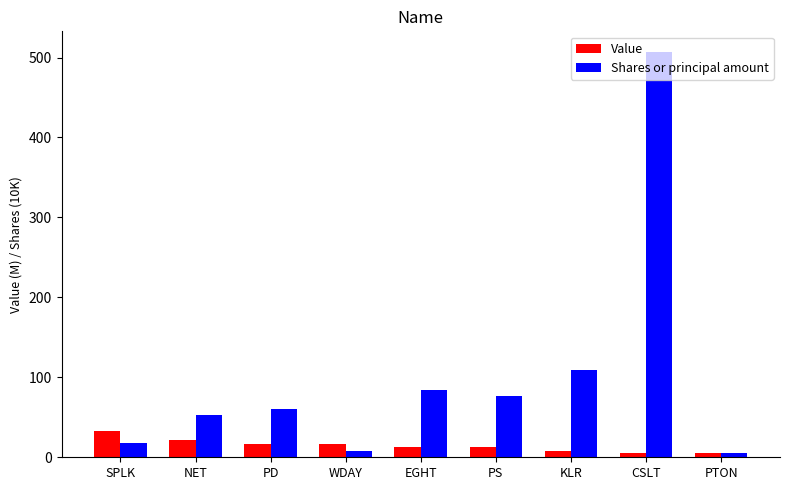

Rank the series by their maximum value, from highest to lowest.

Shares or principal amount, Value